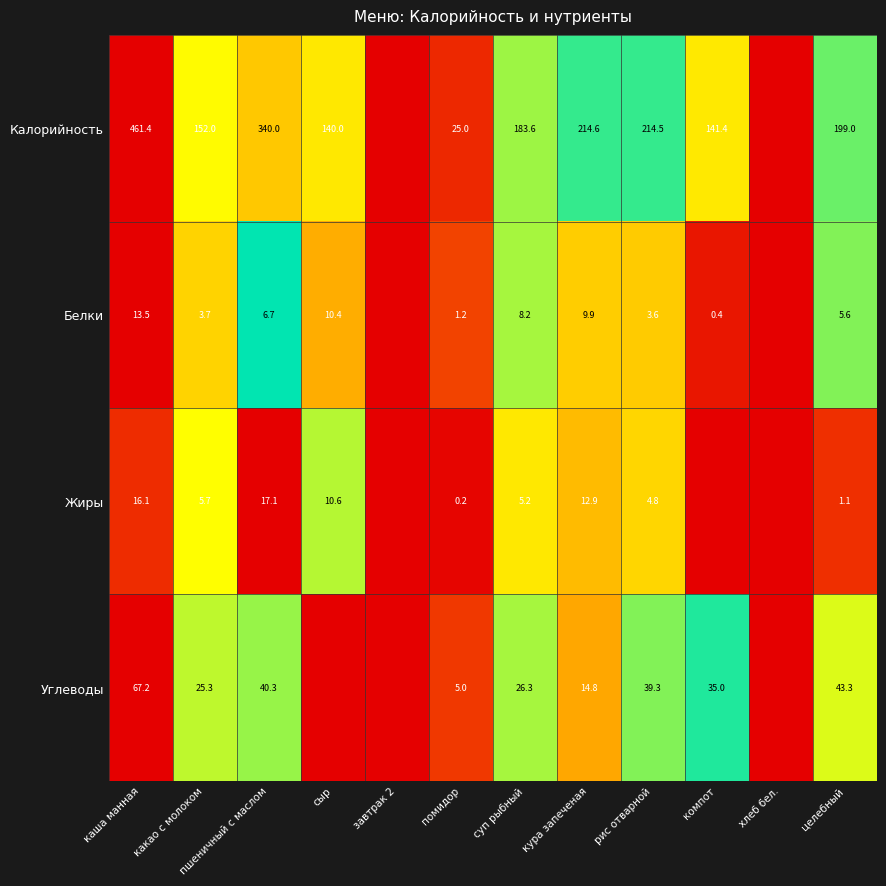

What is the sum of the Белки values at рис отварной and пшеничный с маслом?

10.3